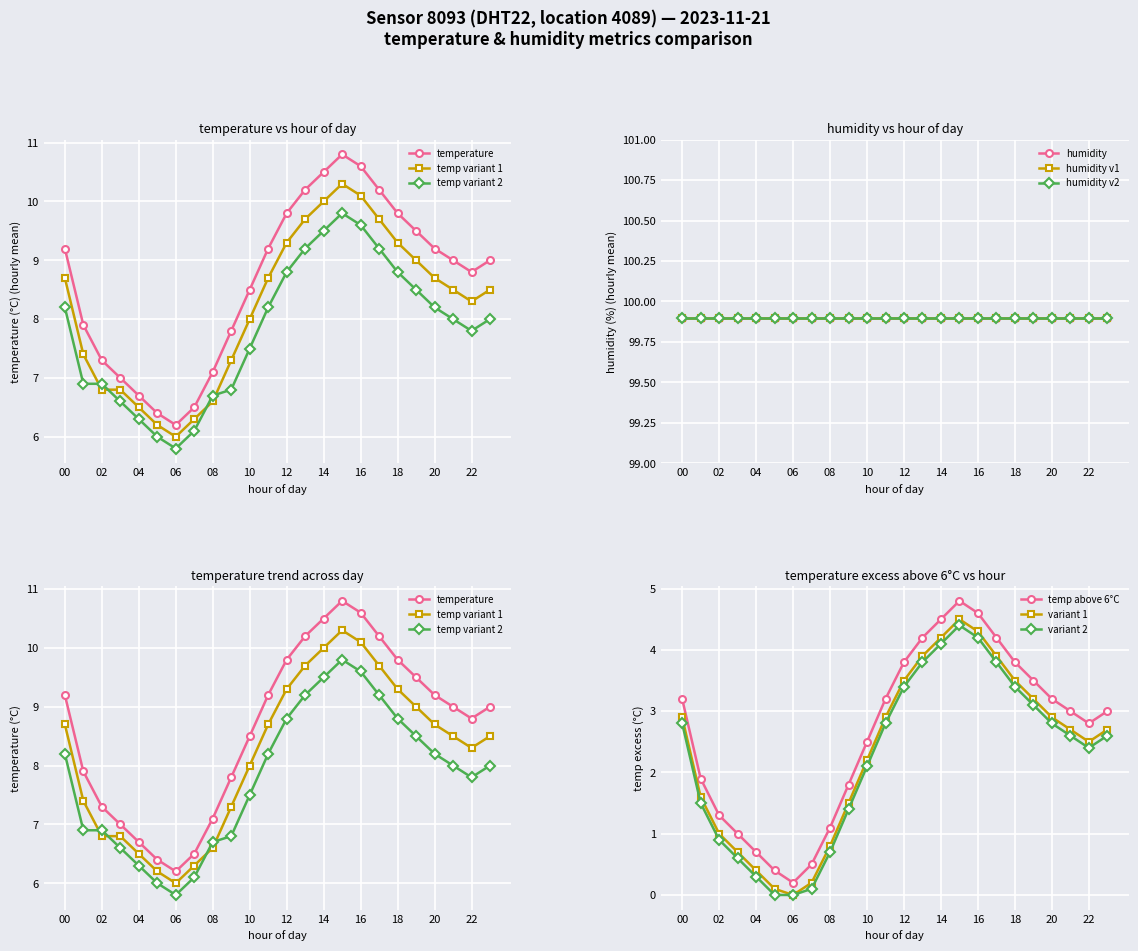

Is it true that variant 1 equals 1.0 at 14?

False